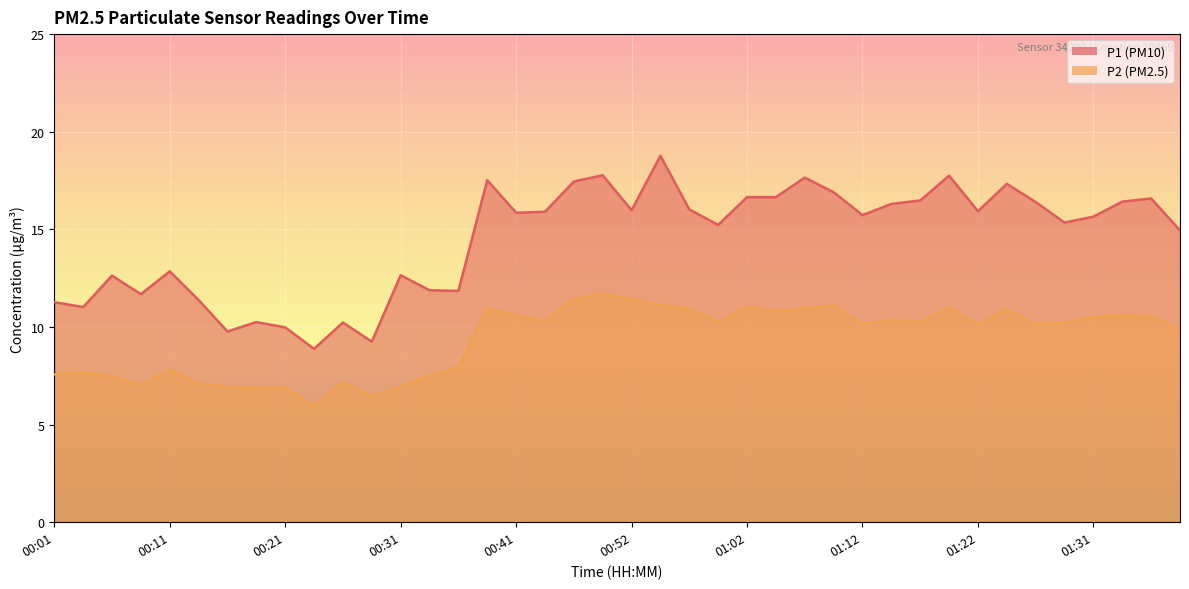

Rank the series at 01:04 from highest to lowest value.

P1, P2